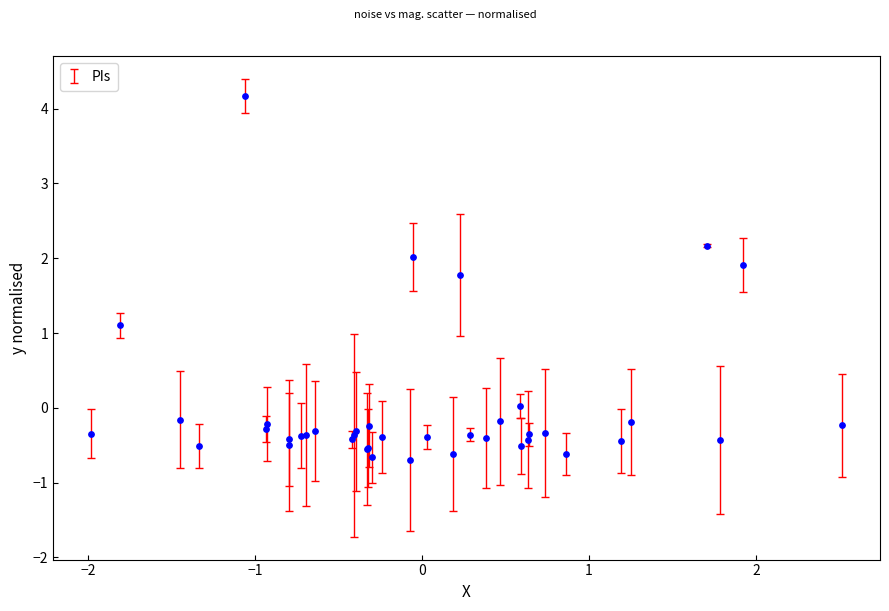

What Y value in the scatter plot is closest to 1?

1.1